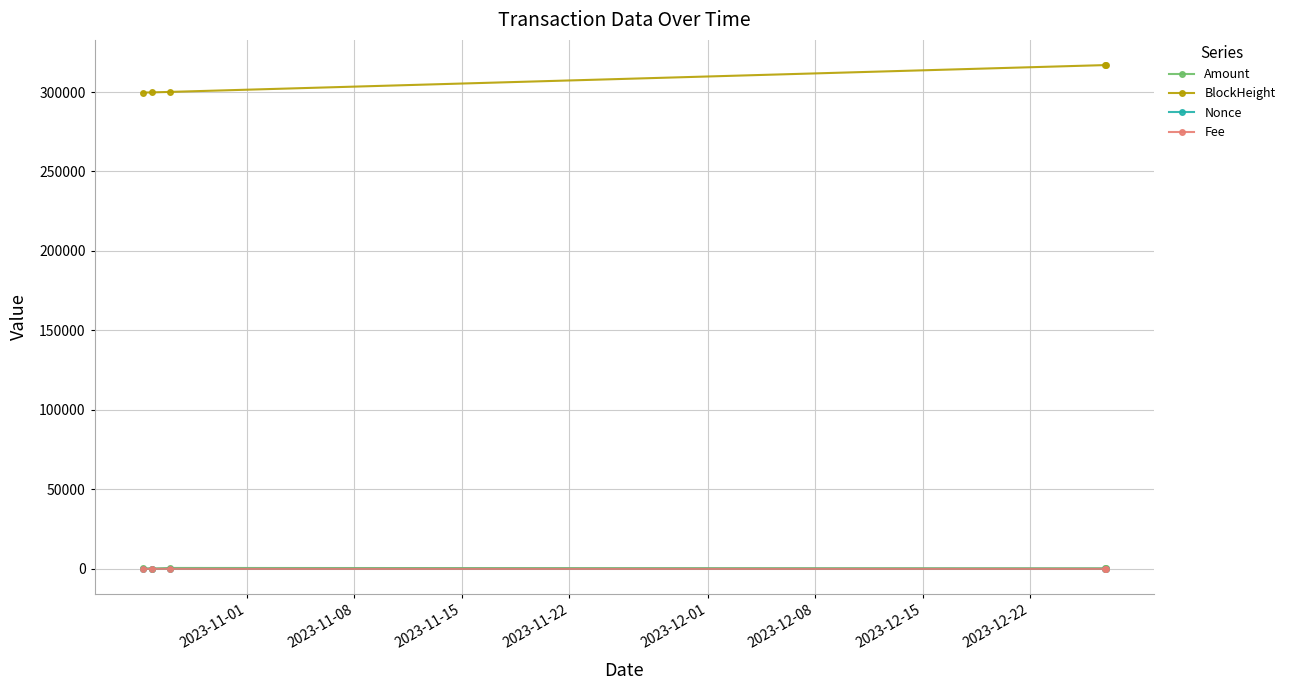

What are all the series names shown in the legend?

Amount, BlockHeight, Nonce, Fee